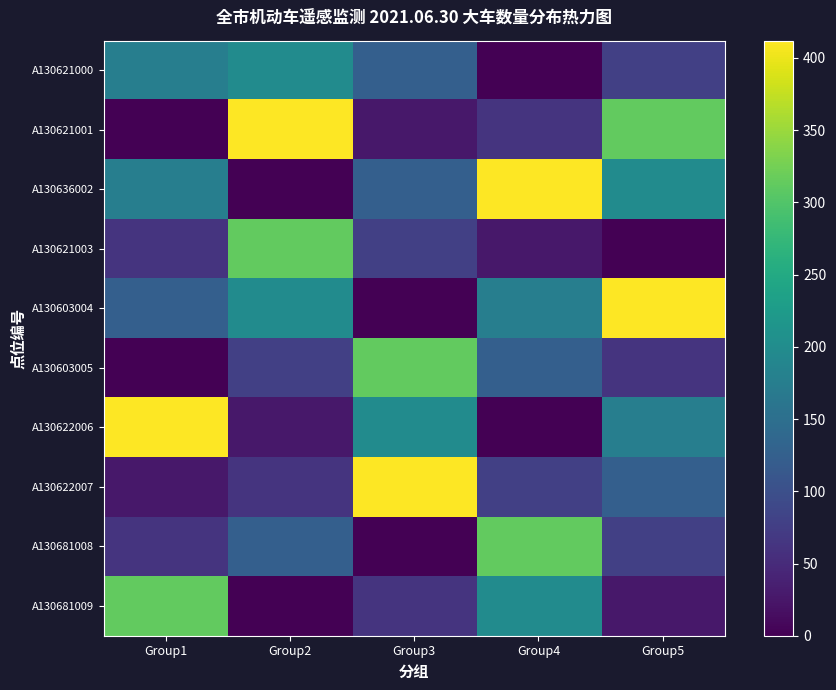

Which series changed the most between Group2 and Group3?

A130621001